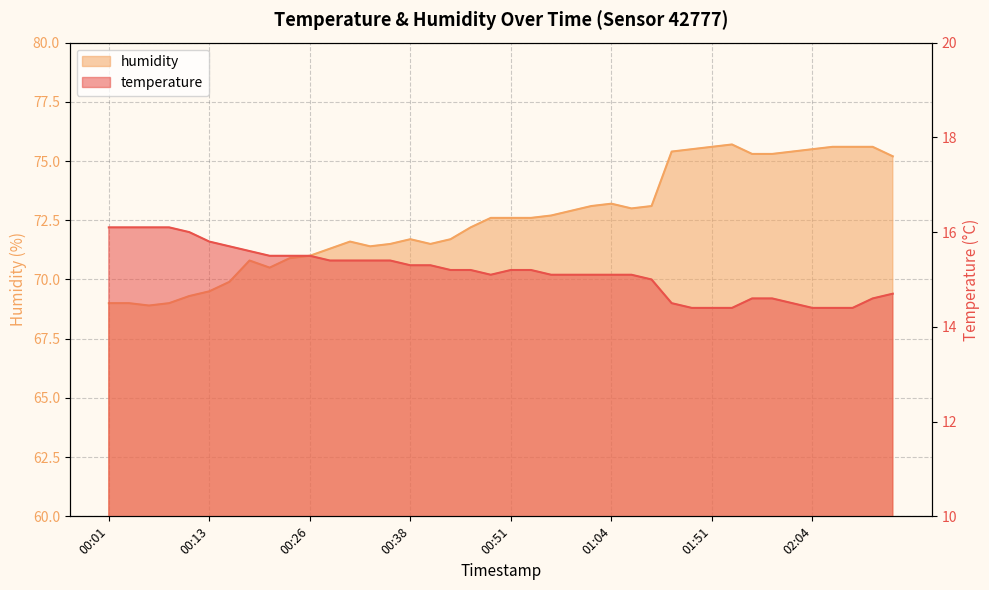

Where is humidity nearest to the value 72?

00:46